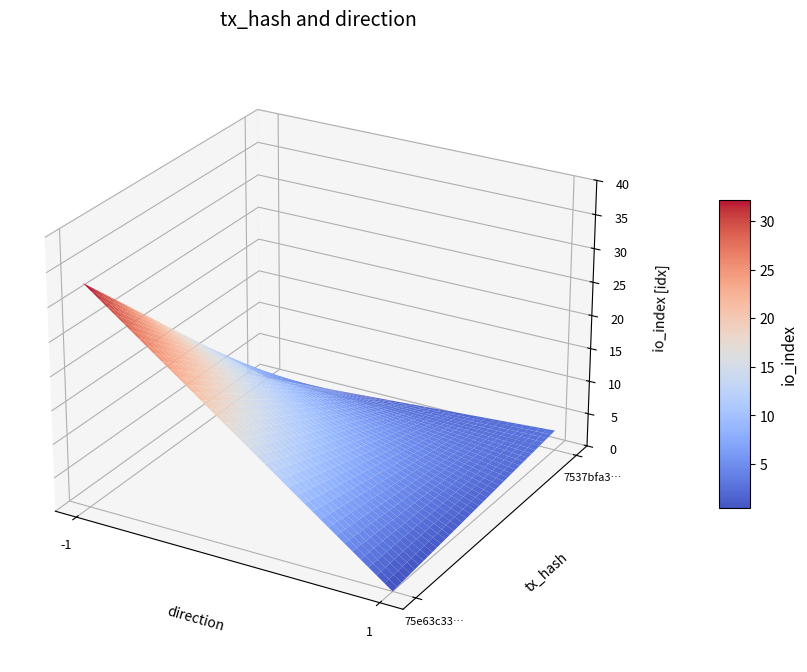

Rank the series at io_index from highest to lowest value.

75e63c3335191bdf32699bb40948b25fced20e7, 7537bfa389ba72075e403e9bd2624b1ae47cfd7